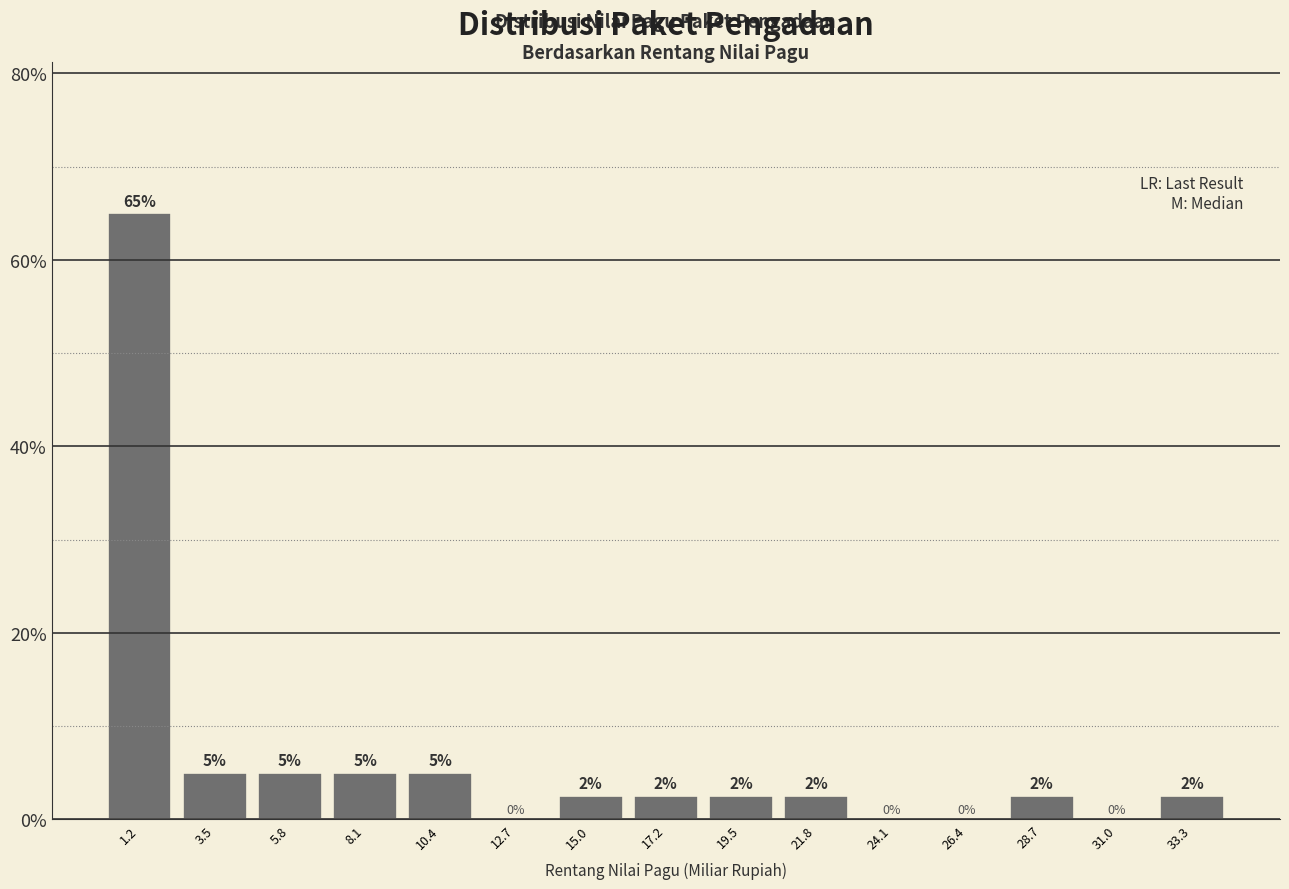

Which range on the x-axis has the tallest bar?

0.0 to 2.5